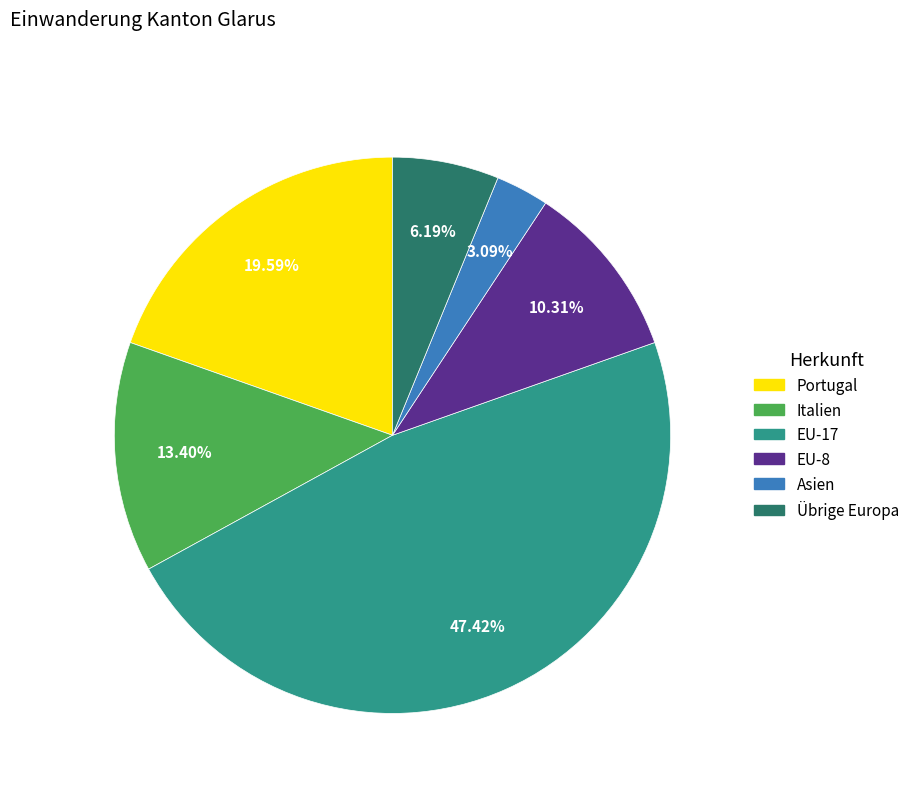

Is there a majority slice in this chart?

No